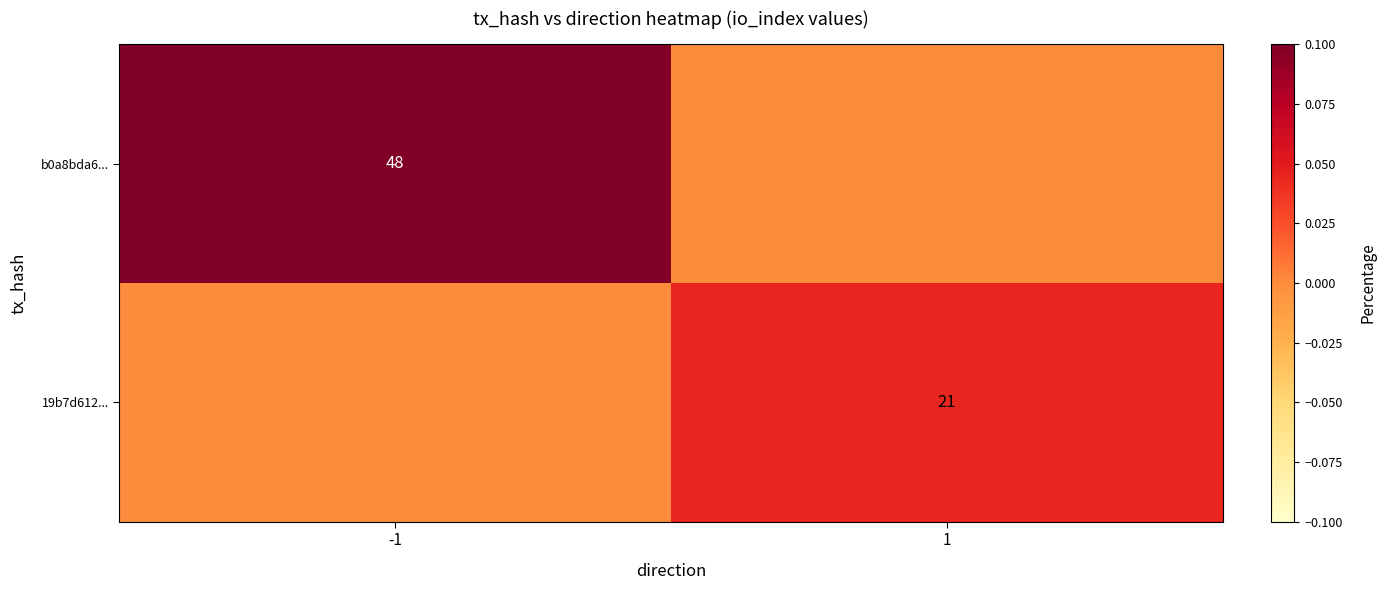

Is it true that b0a8bda6... equals 48 at -1?

True